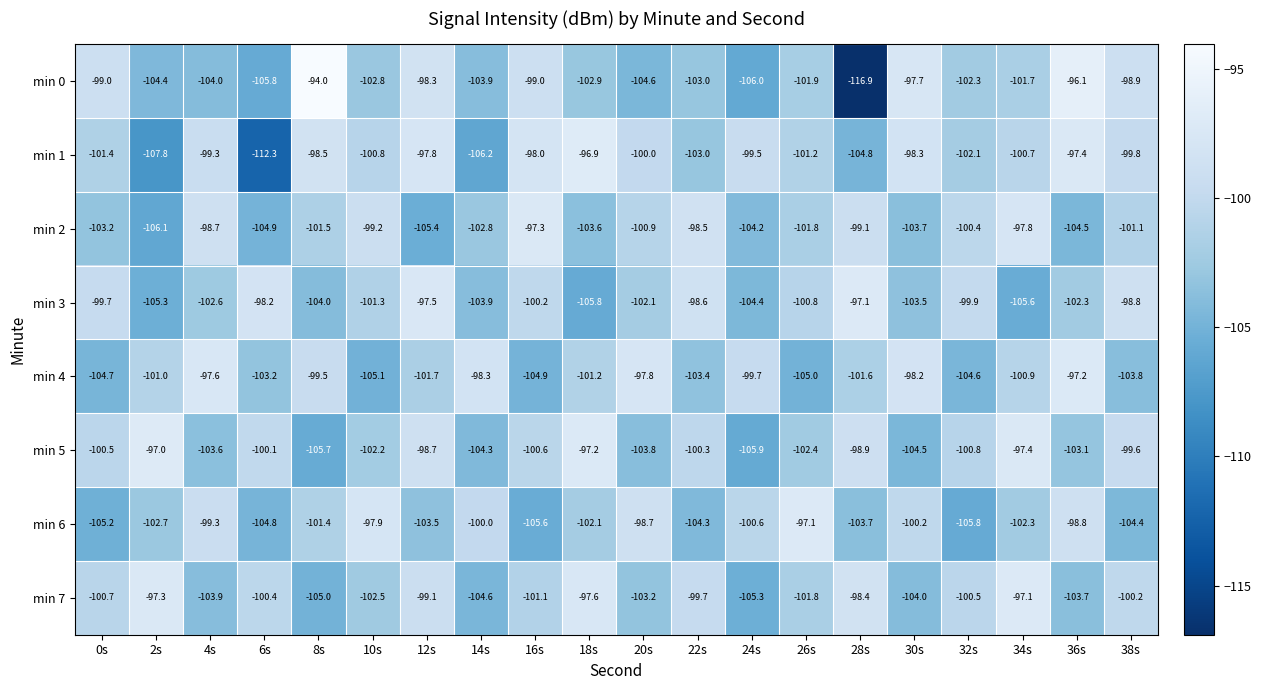

Rank the series at 0s from highest to lowest value.

min 0, min 3, min 5, min 7, min 1, min 2, min 4, min 6